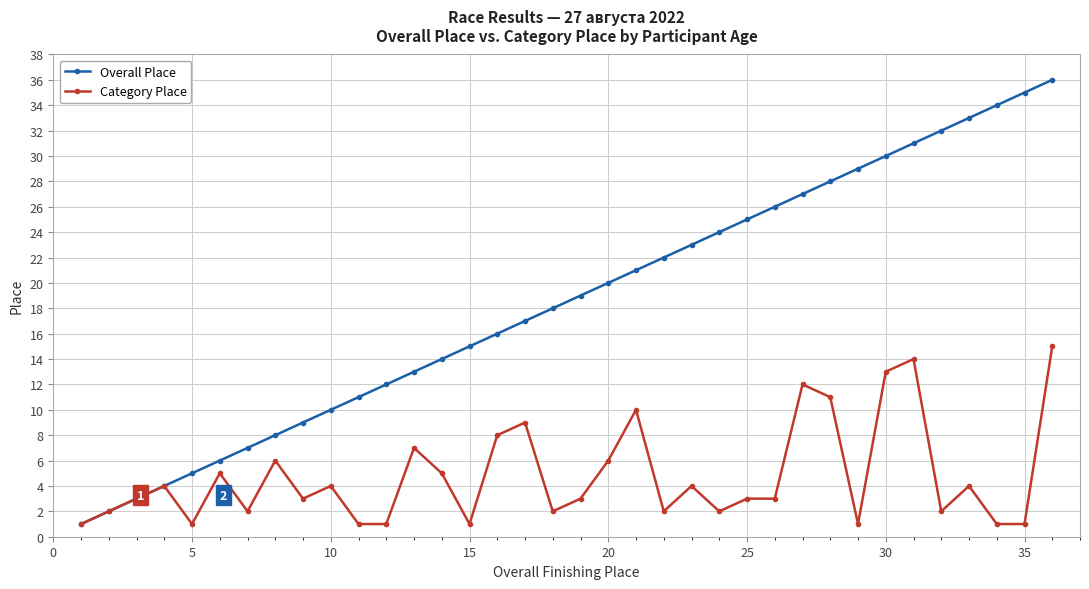

How many categories are shown in the chart?

36